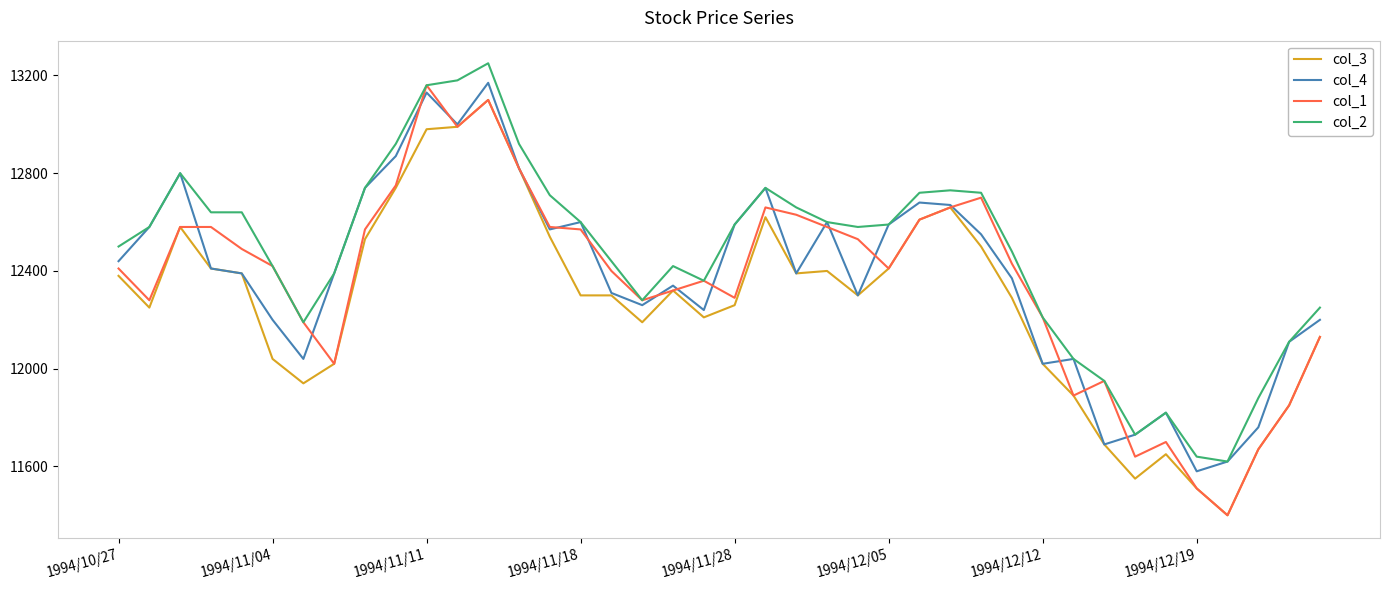

What is the highest value of the col_4 series?

13170